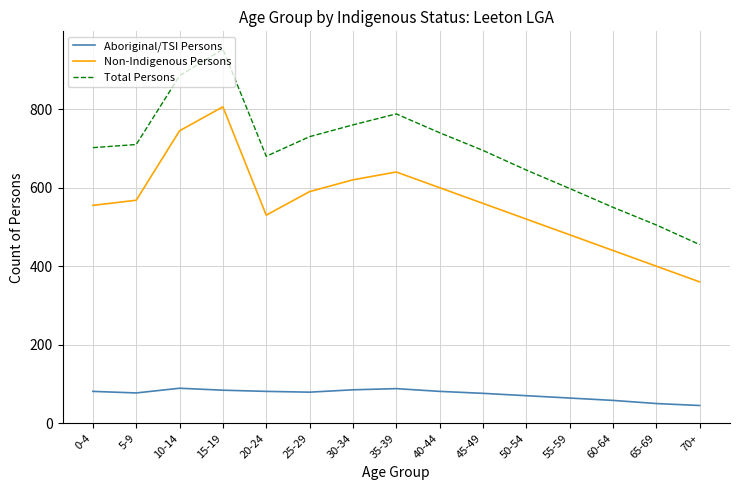

At which category is the sum across all series the highest?

15-19